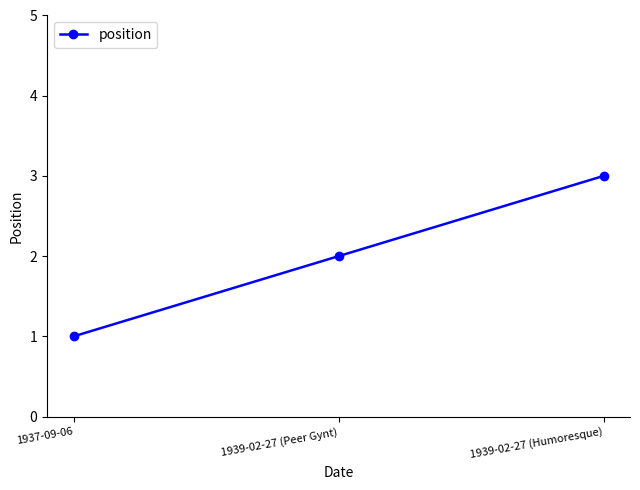

True or false: the data shows 3 at 1939-02-27 (Humoresque).

True